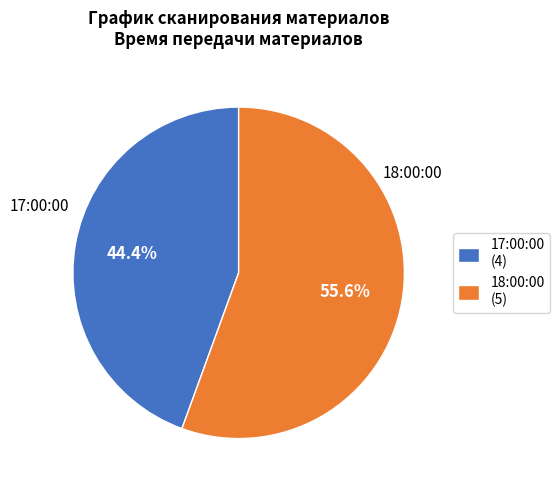

Between 17:00:00 and 18:00:00, which is larger?

18:00:00